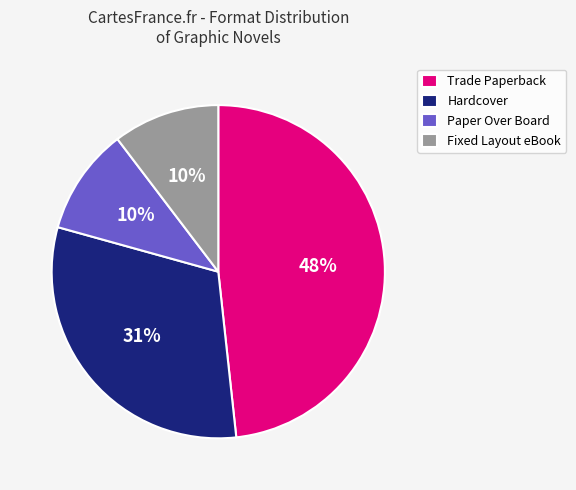

Which slice is the largest?

Trade Paperback